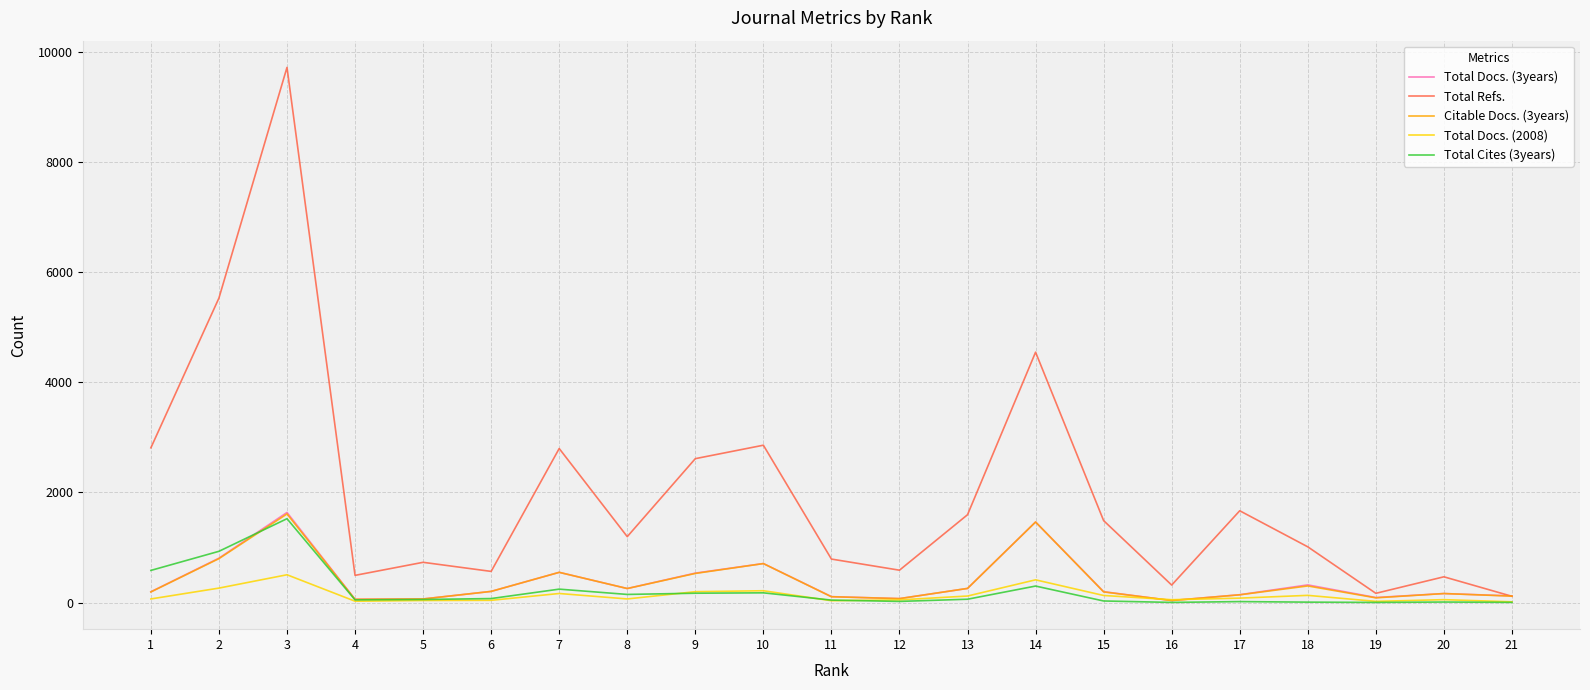

How many lines are shown in the chart?

5